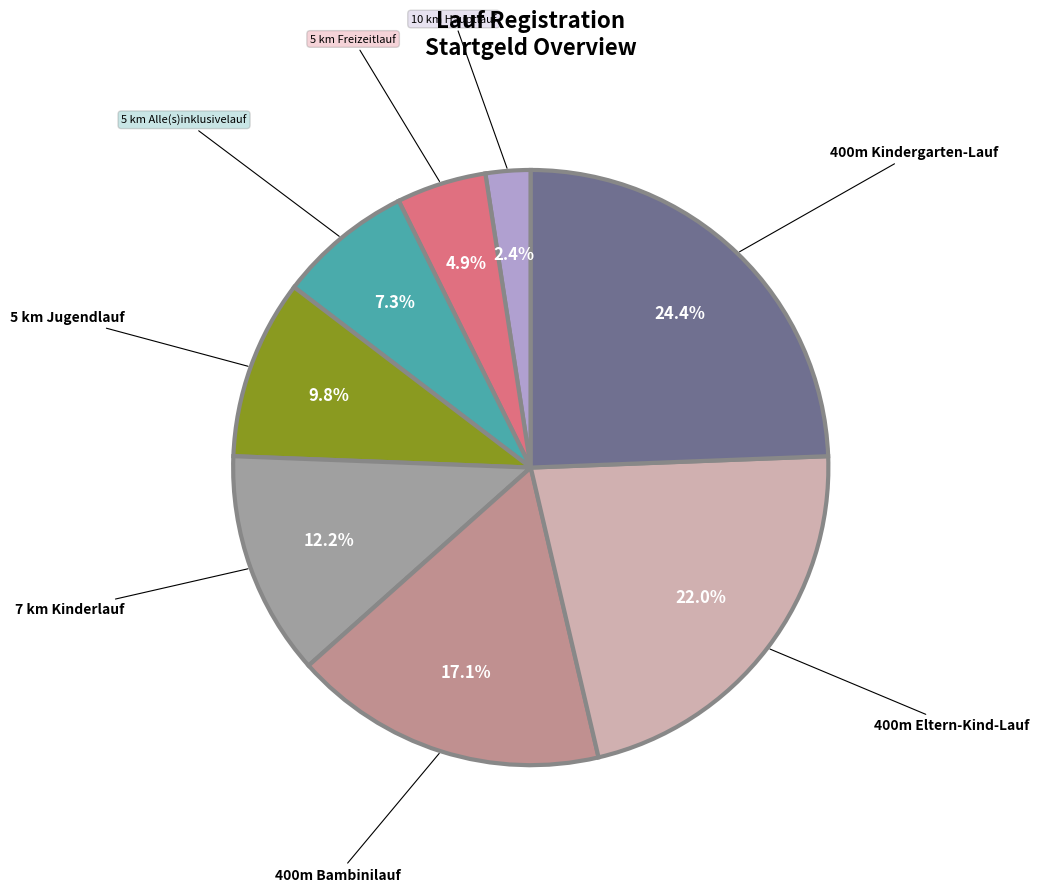

Which slice is the smallest?

10 km Hauptlauf